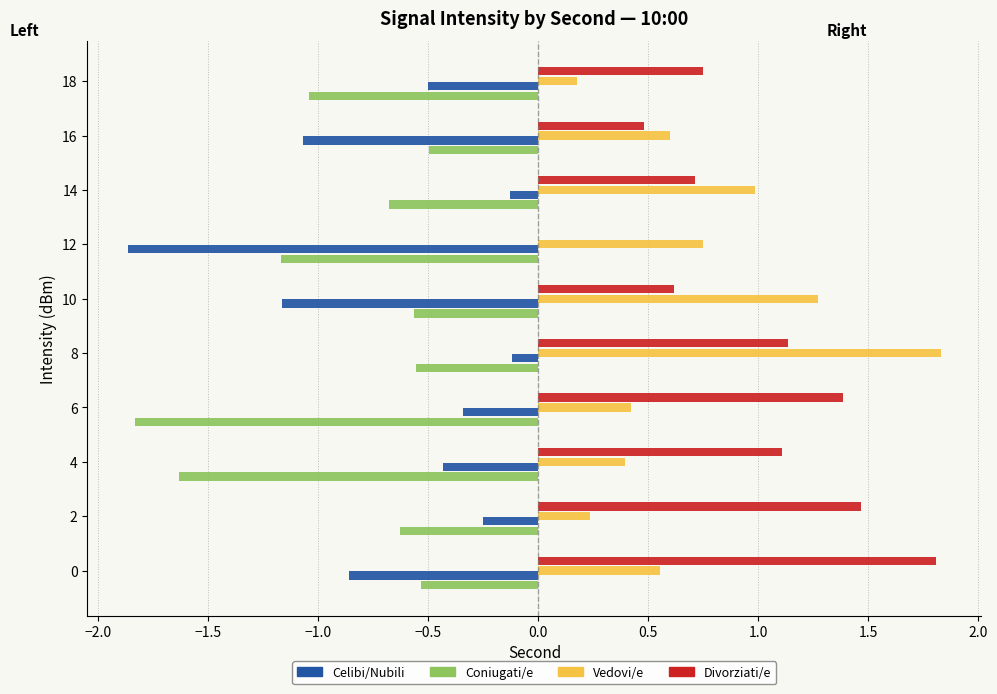

What is the maximum value for Divorziati/e?

1.8